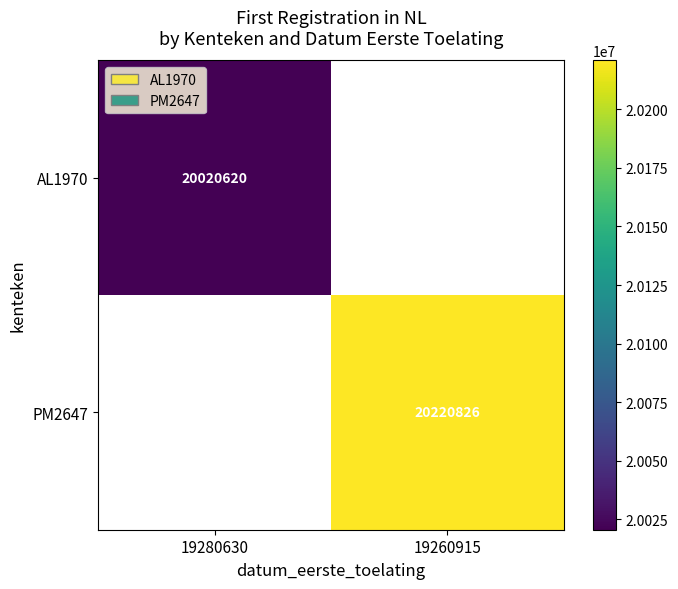

Is it true that AL1970 equals 10293435 at 19280630?

False